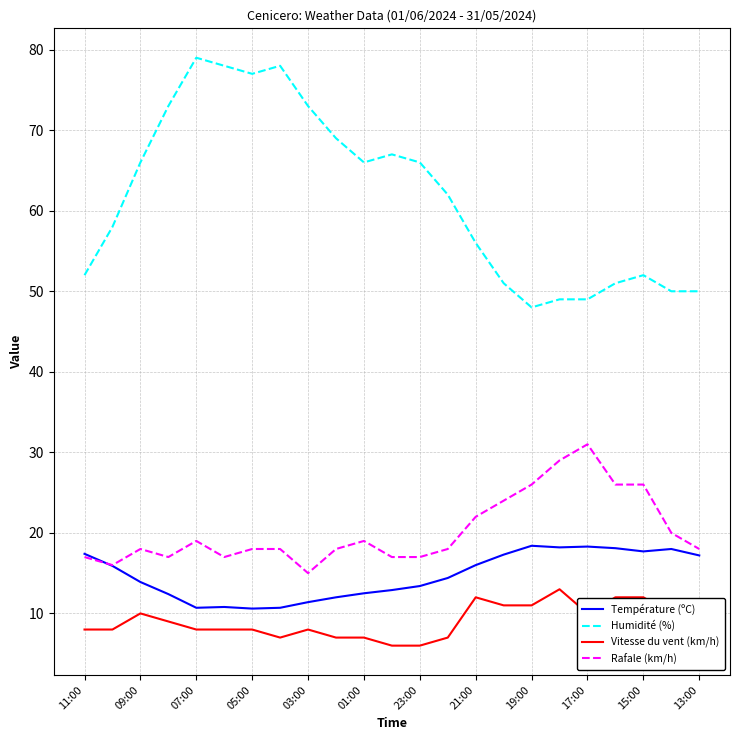

True or false: Température (ºC) and Humidité (%) intersect in this chart.

False